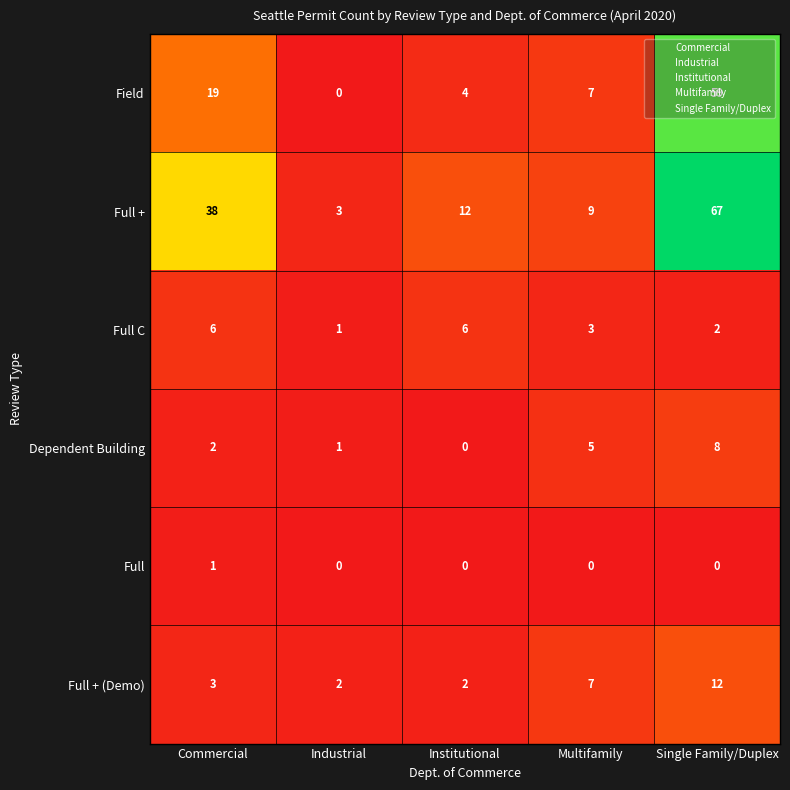

List the series in order of their peak value, lowest first.

Full, Full C, Dependent Building, Full + (Demo), Field, Full +